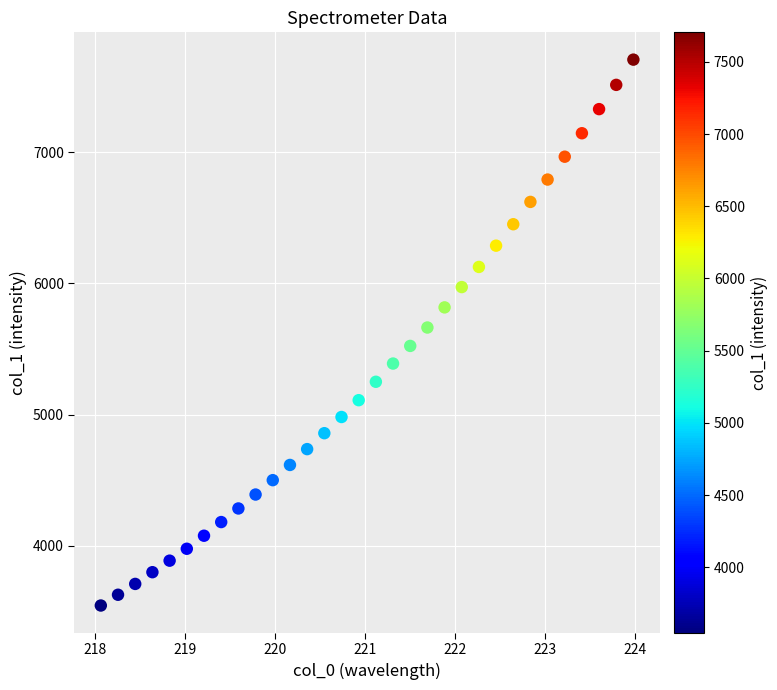

What is the range of X values (max minus min)?

5.9